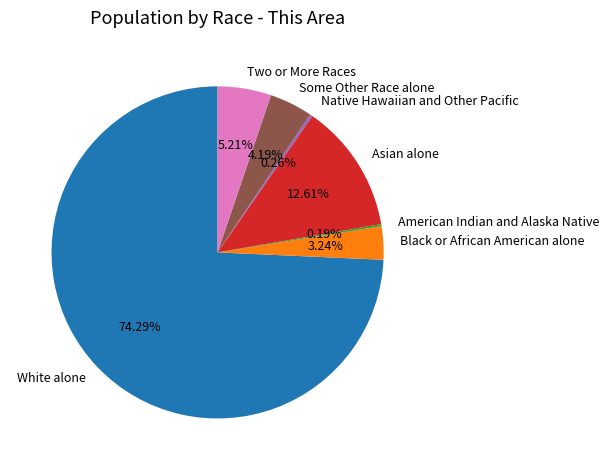

Combined, do Some Other Race alone and Black or African American alone account for over 50%?

No